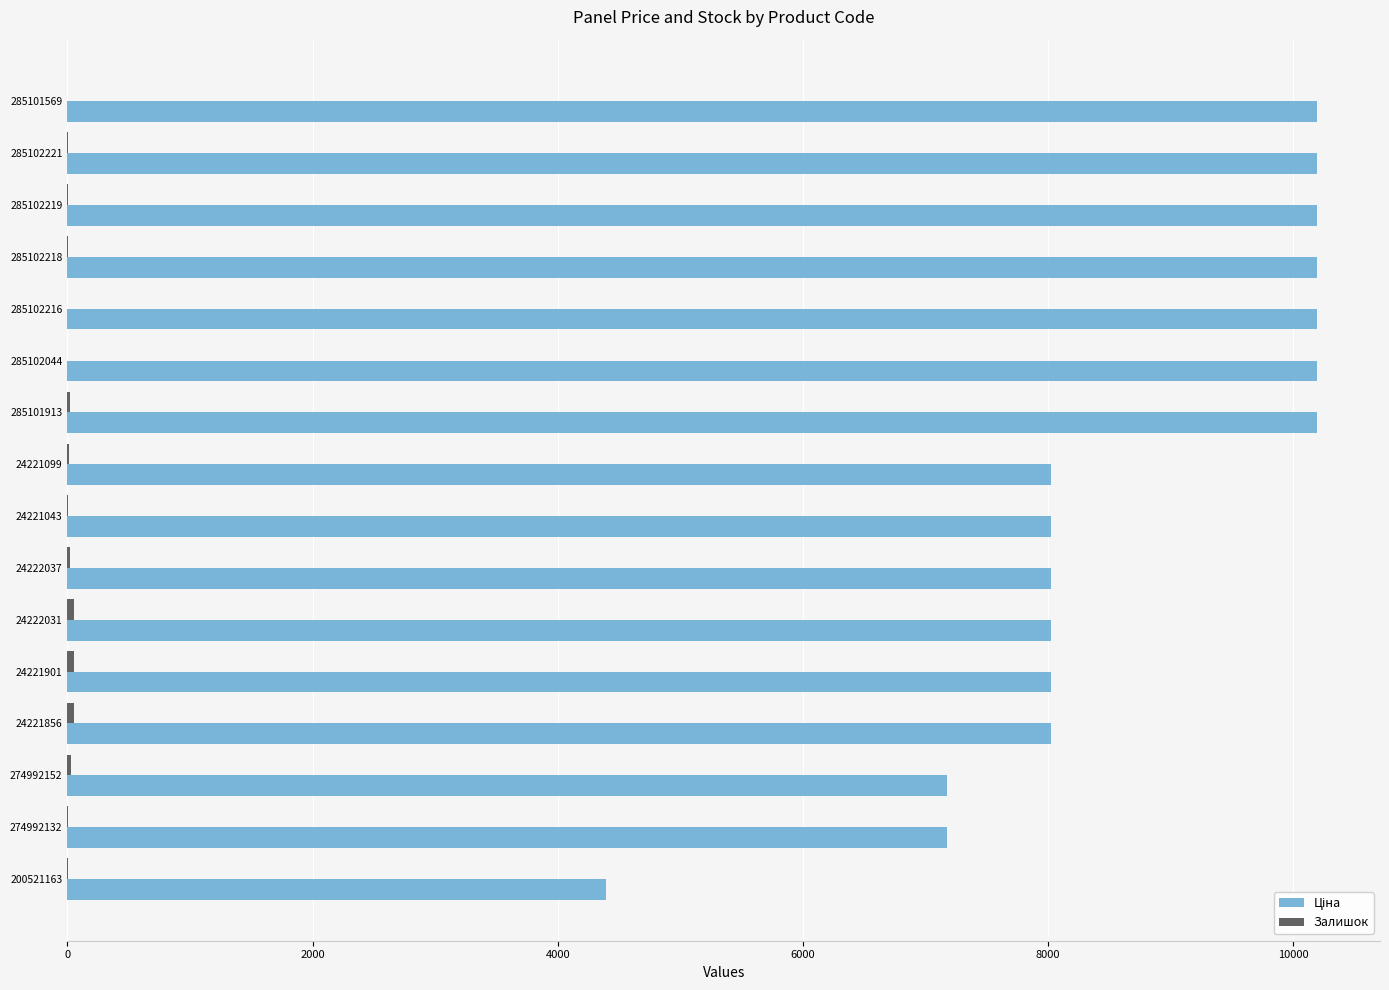

What is the maximum value shown in the chart?

10196.7